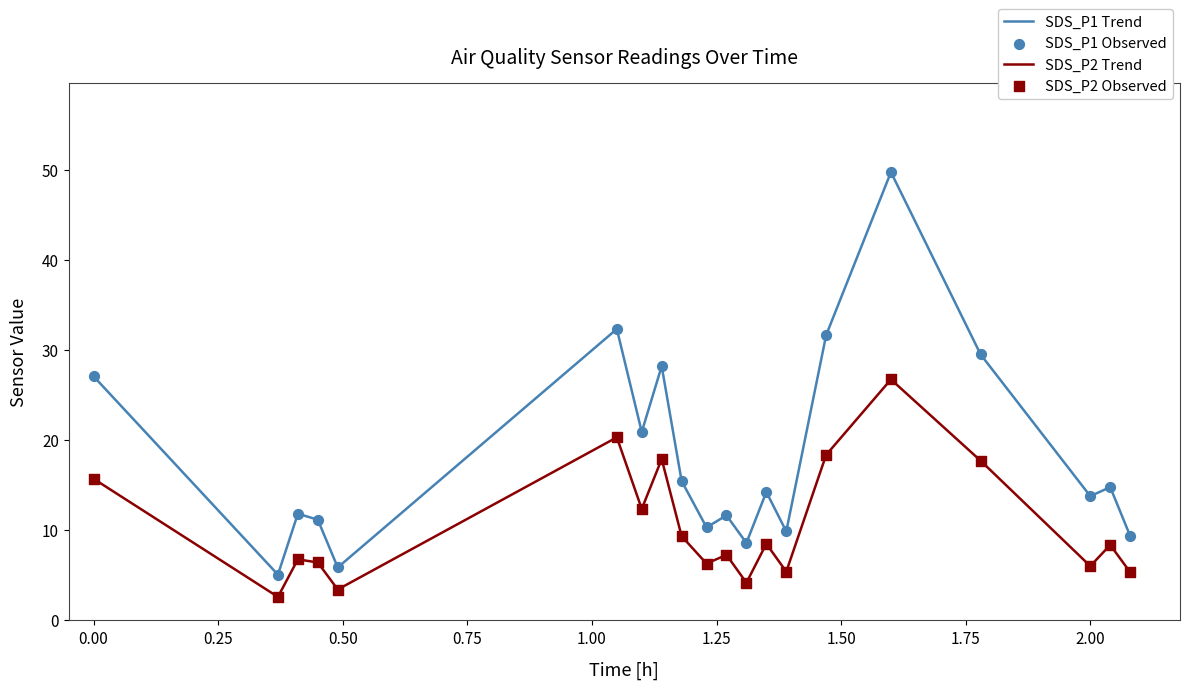

Which series has the largest range (max minus min)?

SDS_P1 Trend